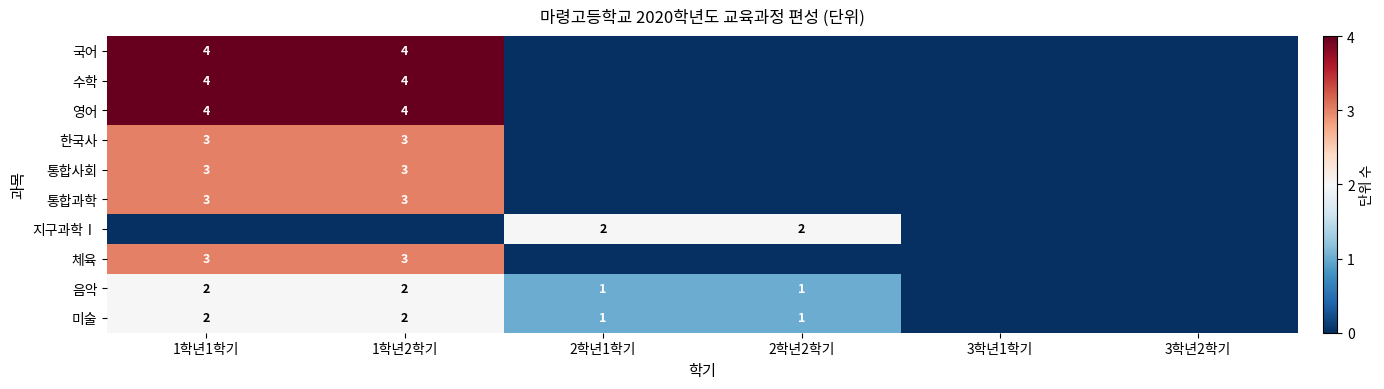

Is the value of 미술 at 1학년1학기 greater than the value of 통합사회 at 1학년2학기?

No